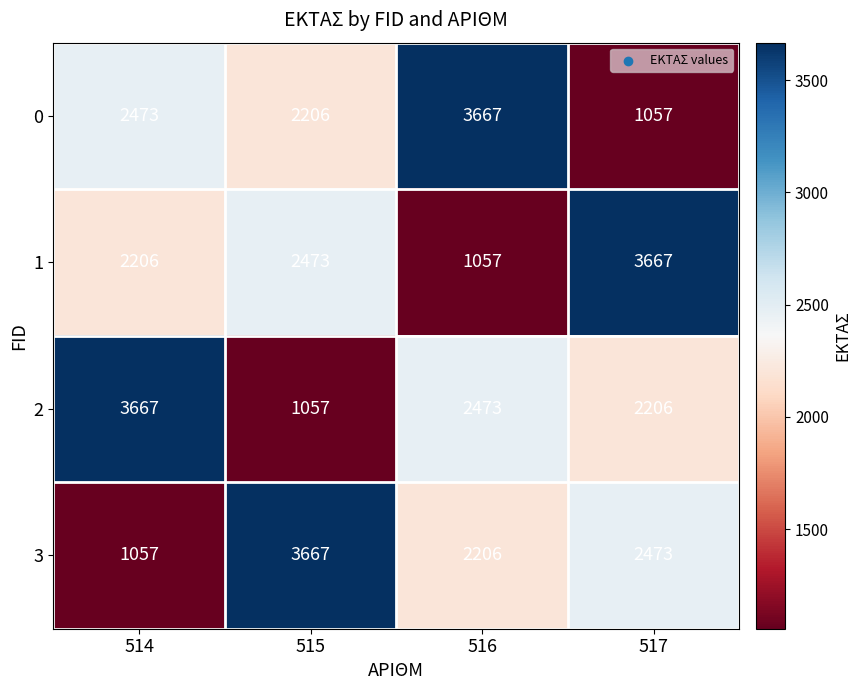

What is the smallest value displayed?

1057